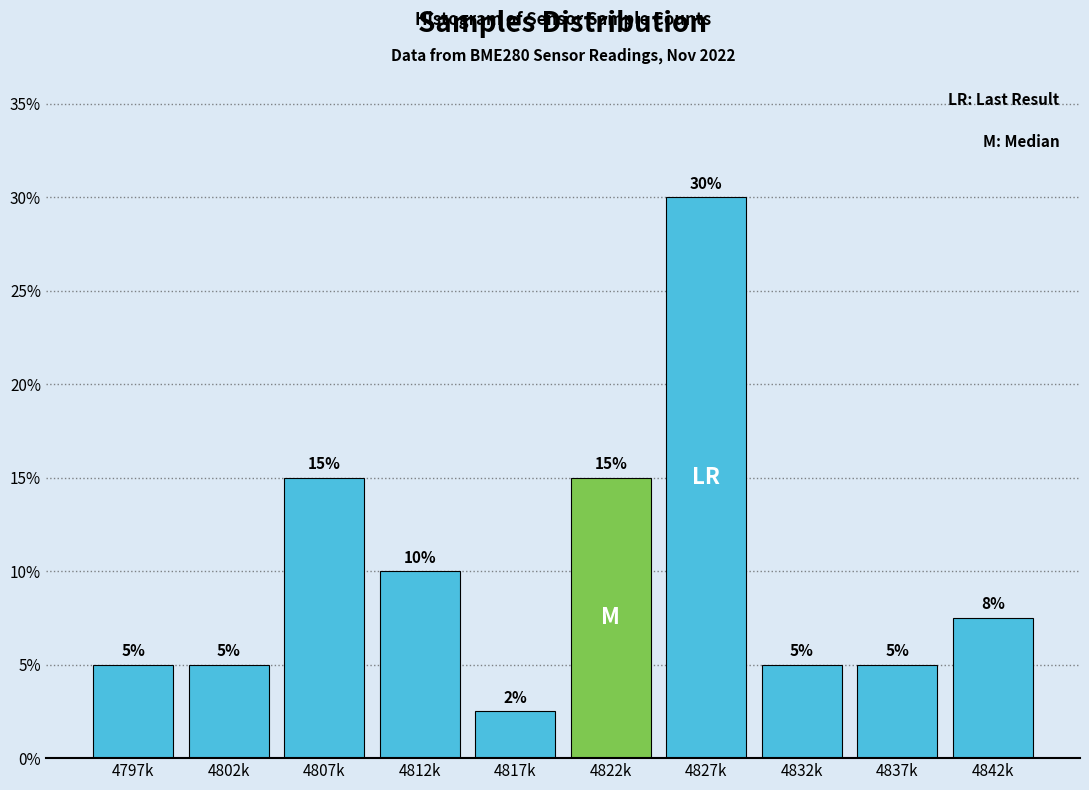

What is the average value?

10.0